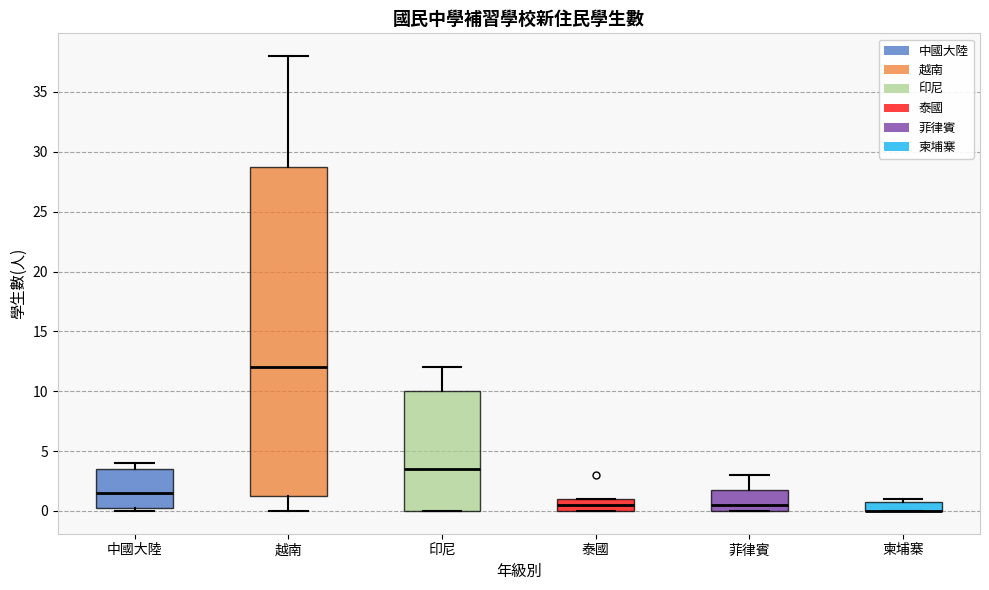

Where is the upper edge of the box for 泰國 on the y-axis? The values are not printed on the chart, so give them approximately, as read against the axis.

1.0